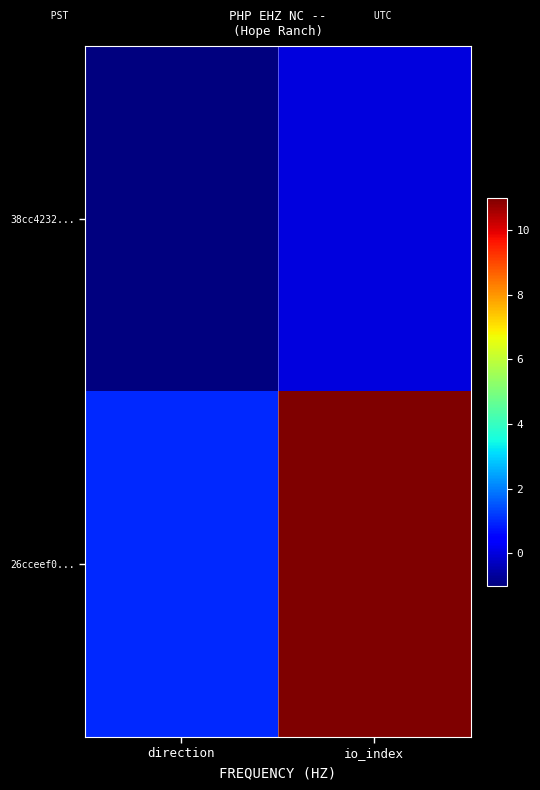

How many categories are shown in the chart?

2